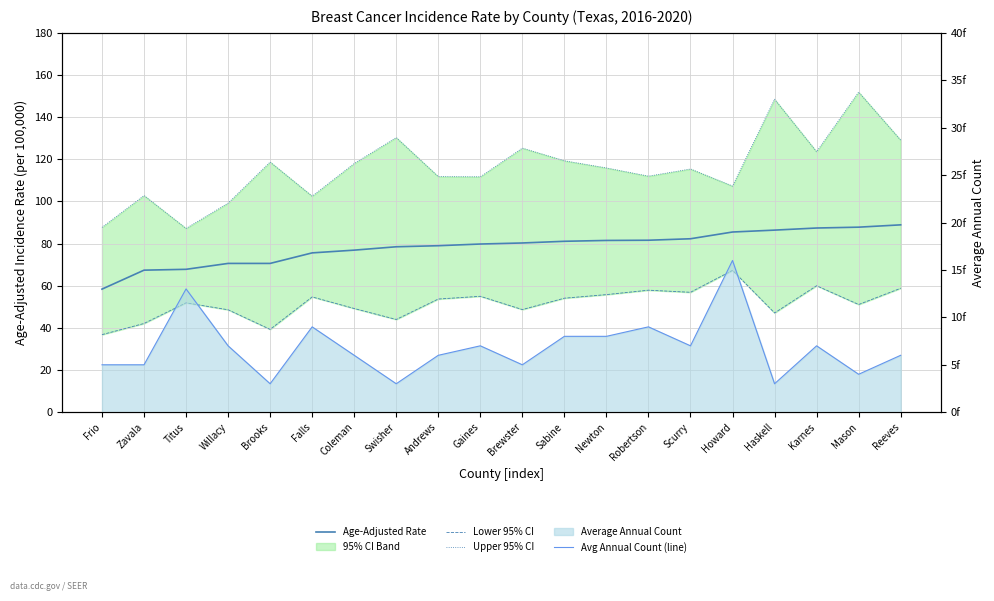

True or false: Lower 95% CI and Age-Adjusted Rate intersect in this chart.

False